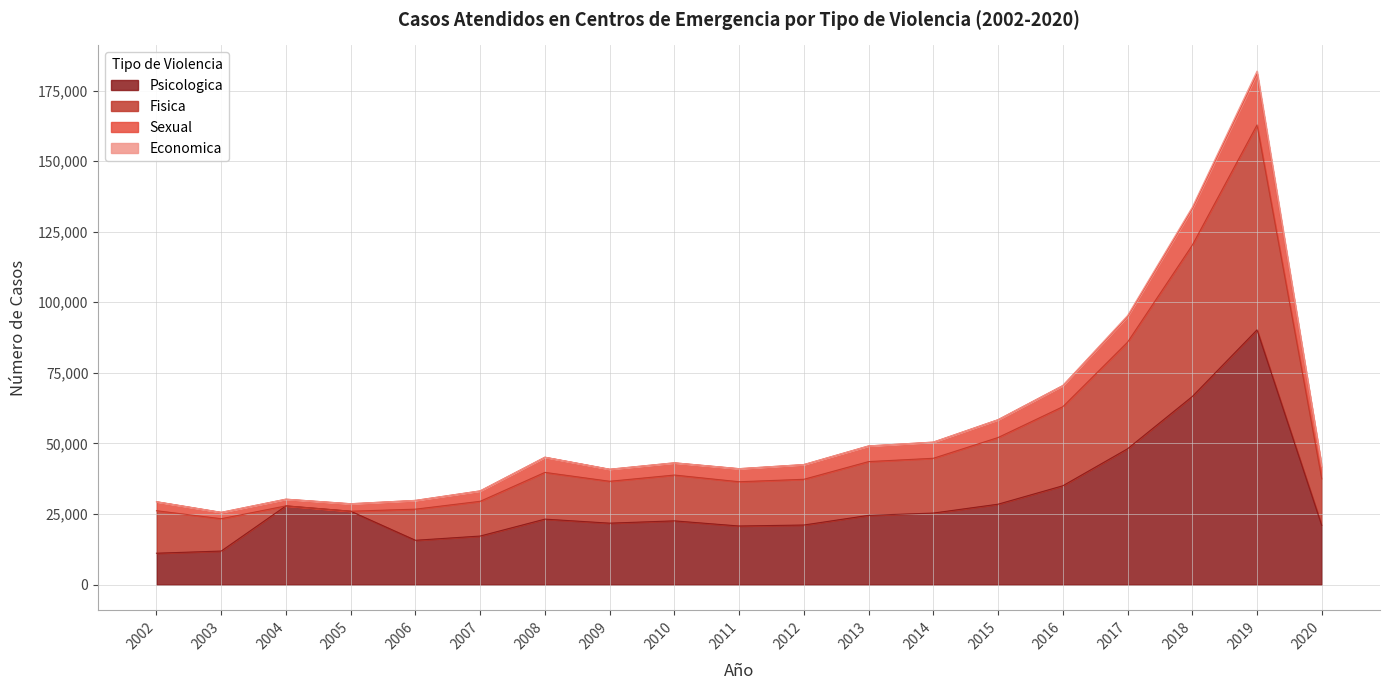

What is the highest value of the Psicologica series?

90235